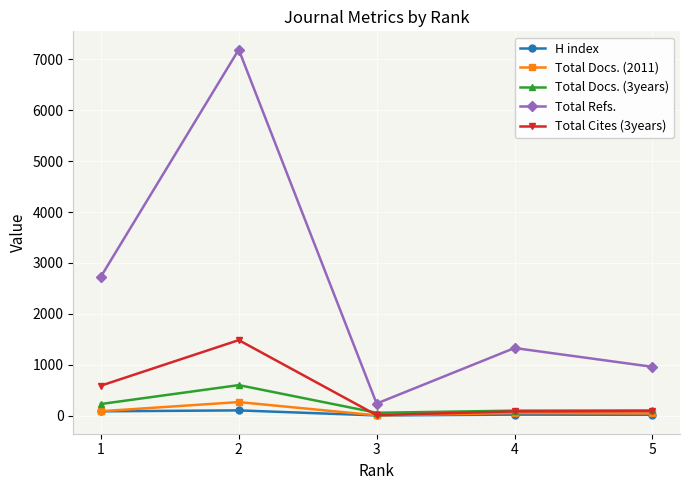

How many series are shown in this chart?

5